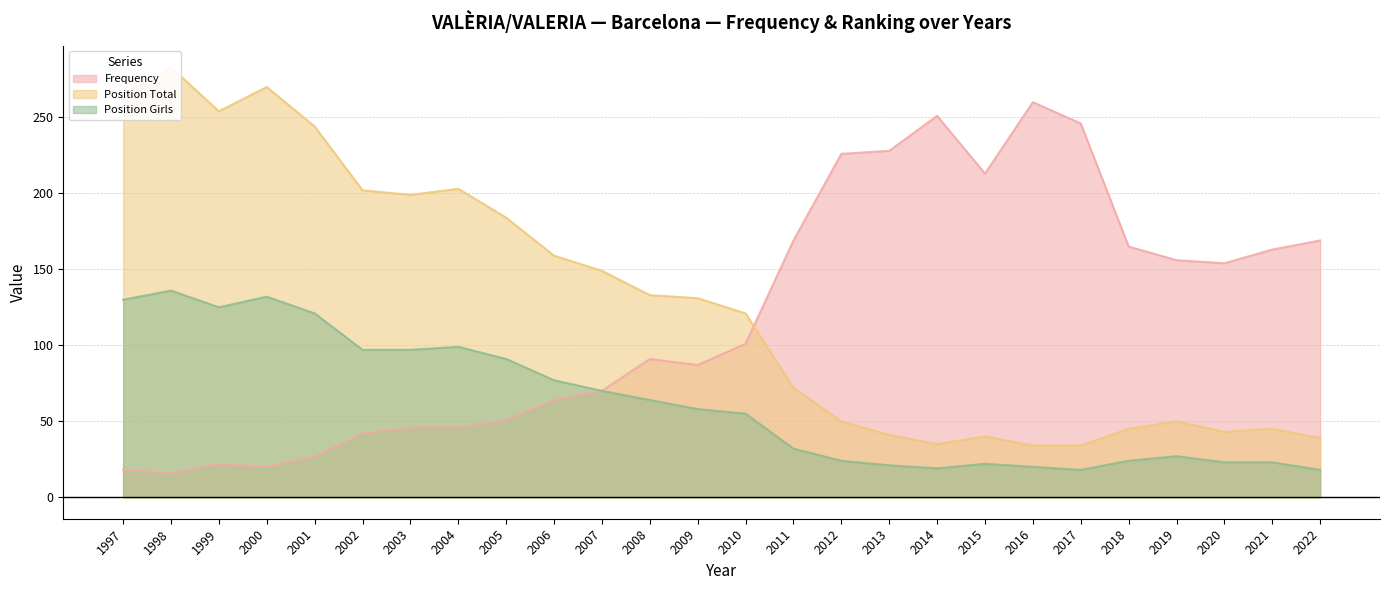

Which series changed the most between 2000 and 2002?

Position Total